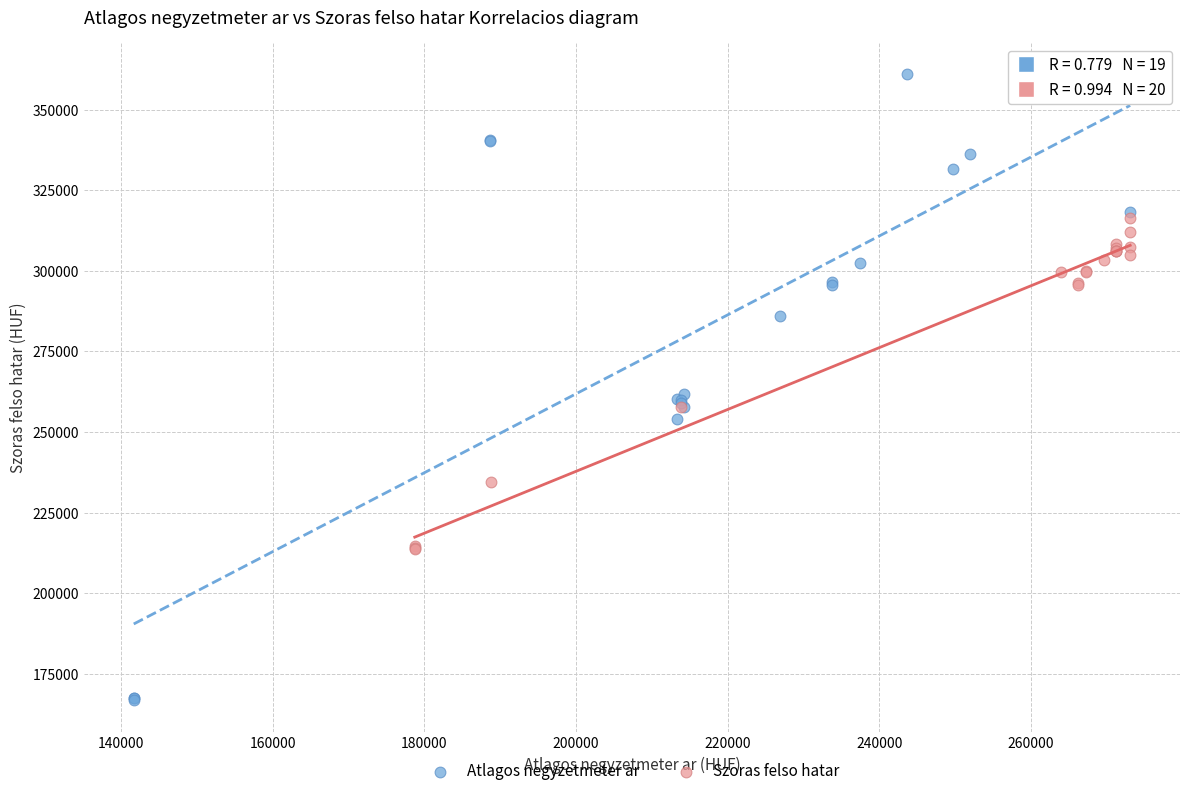

Which series has the widest spread of Y values?

Atlagos negyzetmeter ar